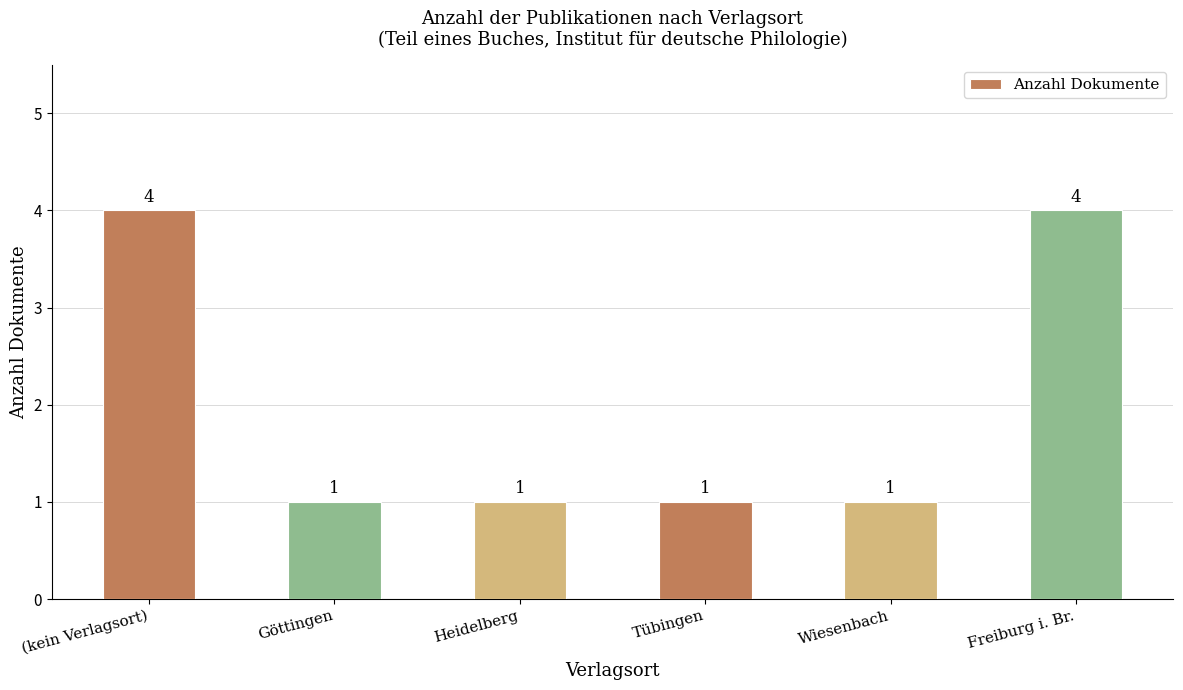

What is the minimum value shown in the chart?

1